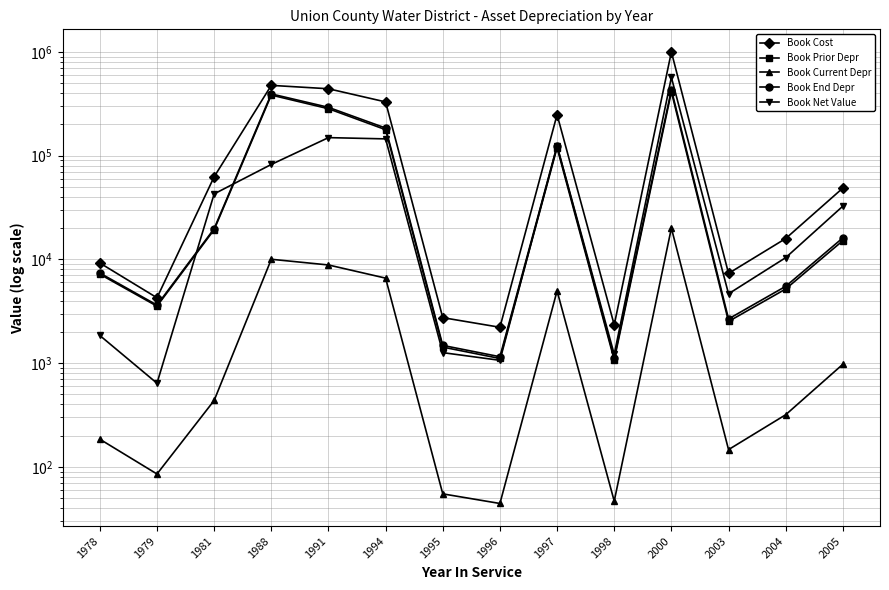

Which series has the largest range (max minus min)?

Book Cost